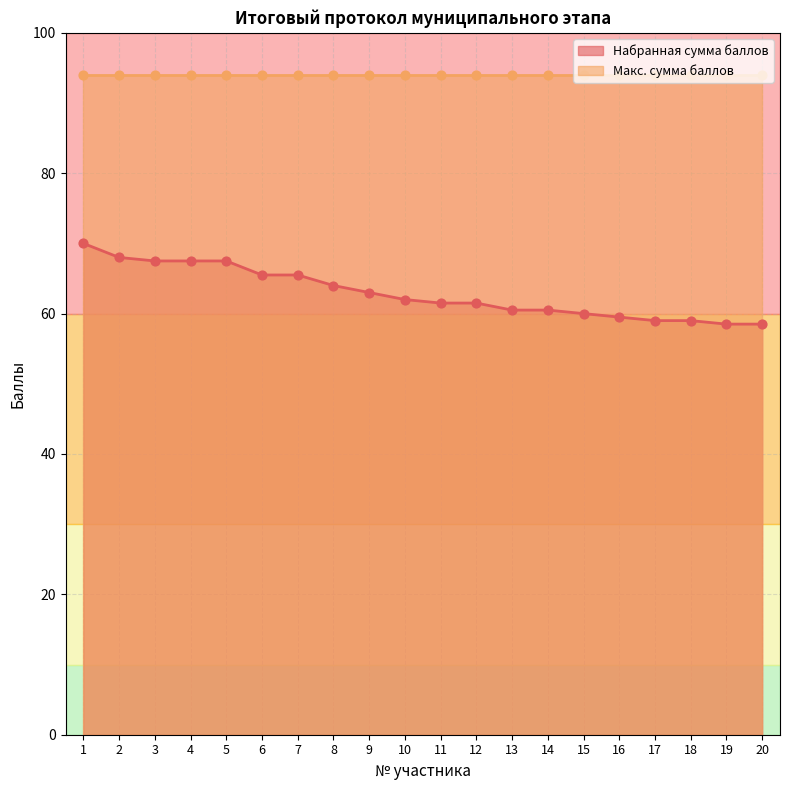

Approximately how many times larger is the value at 20 compared to 18?

1.0